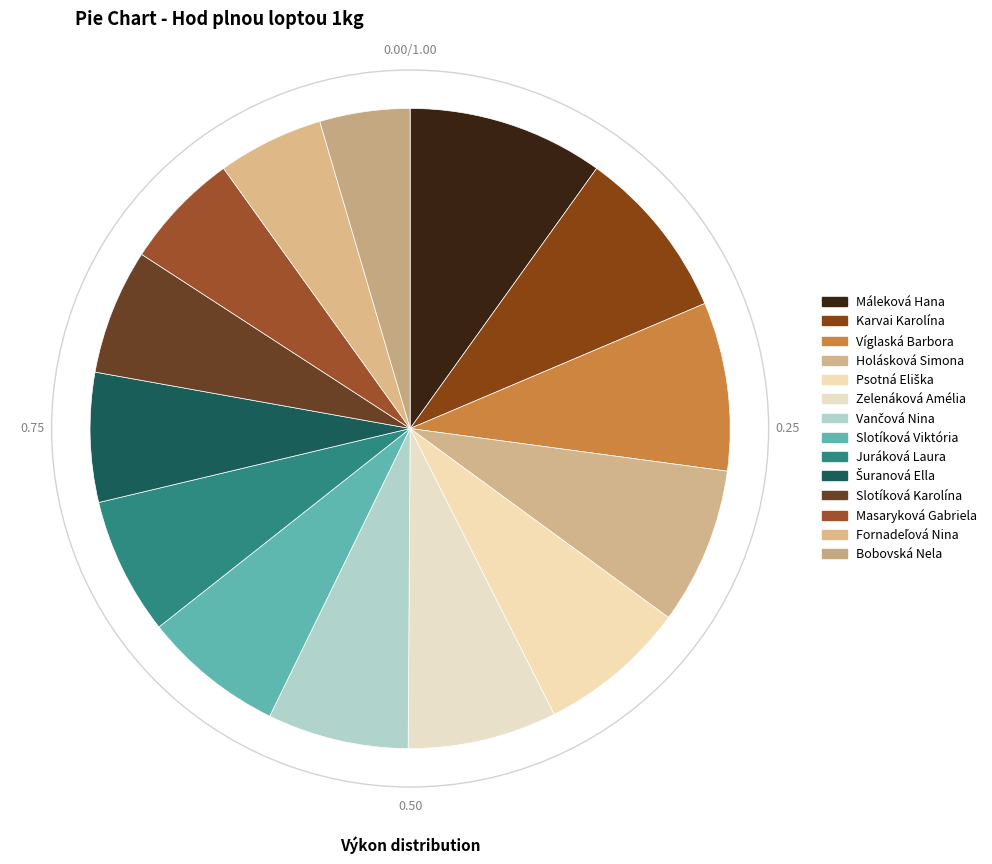

Which category has the smallest portion of the pie?

Bobovská Nela